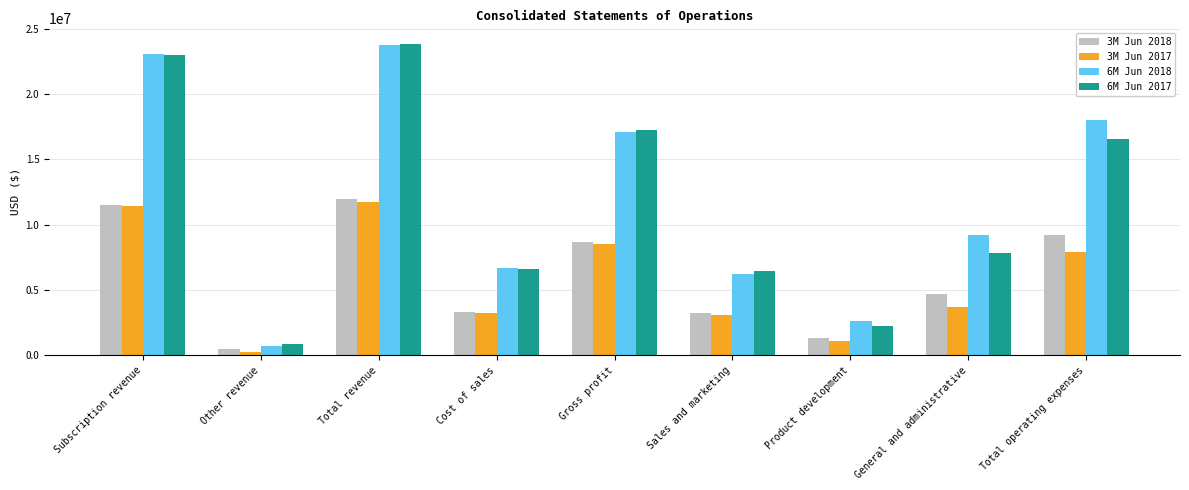

The 6M Jun 2017 series shows 7833041 at General and administrative. True or false?

True